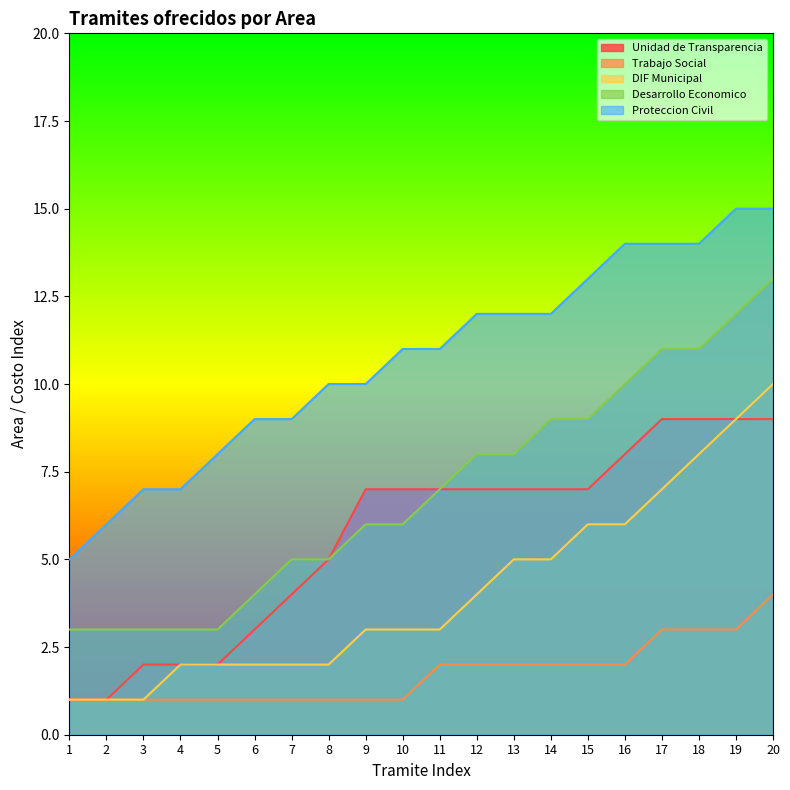

Which series has the largest total across all categories?

Proteccion Civil